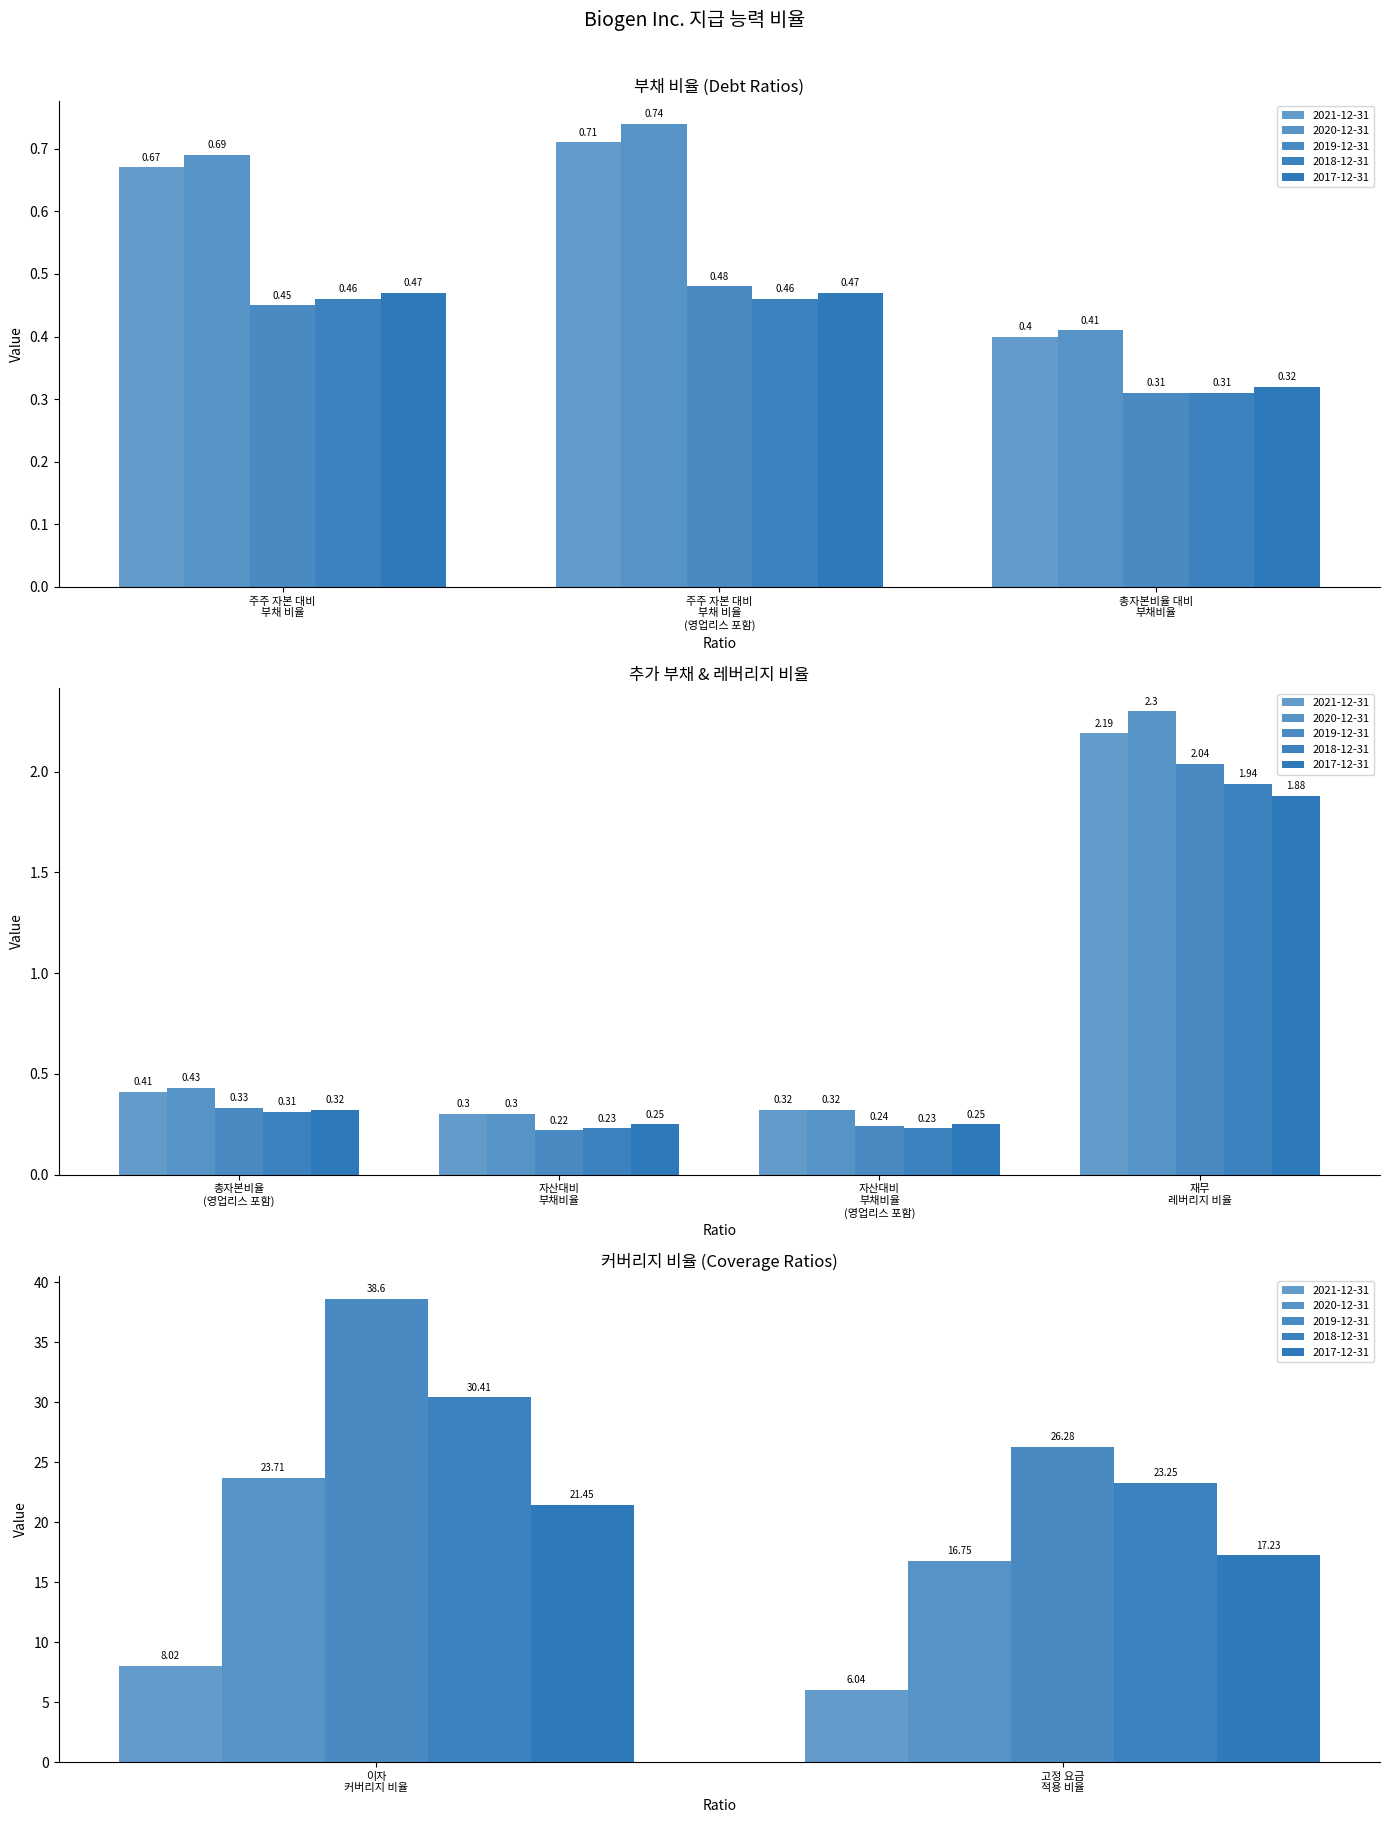

Rank the categories by 2021-12-31 value from lowest to highest.

자산대비
부채비율, 자산대비
부채비율
(영업리스 포함), 총자본비율 대비
부채비율, 총자본비율
(영업리스 포함), 주주 자본 대비
부채 비율, 주주 자본 대비
부채 비율
(영업리스 포함), 재무
레버리지 비율, 고정 요금
적용 비율, 이자
커버리지 비율